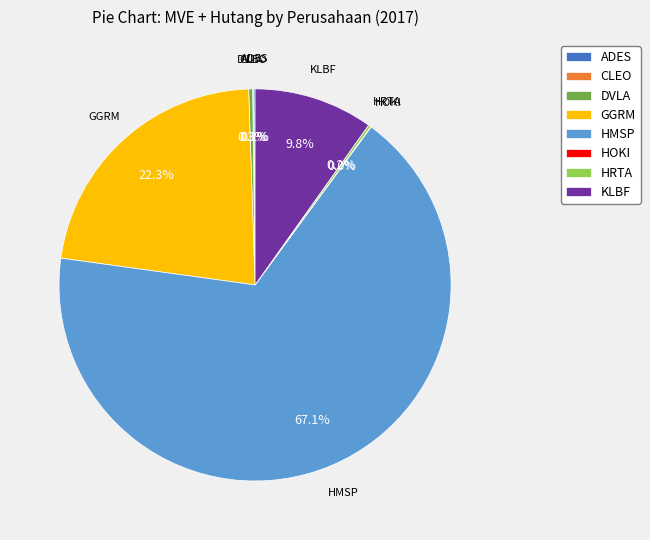

What percentage is NOT represented by DVLA?

99.7%